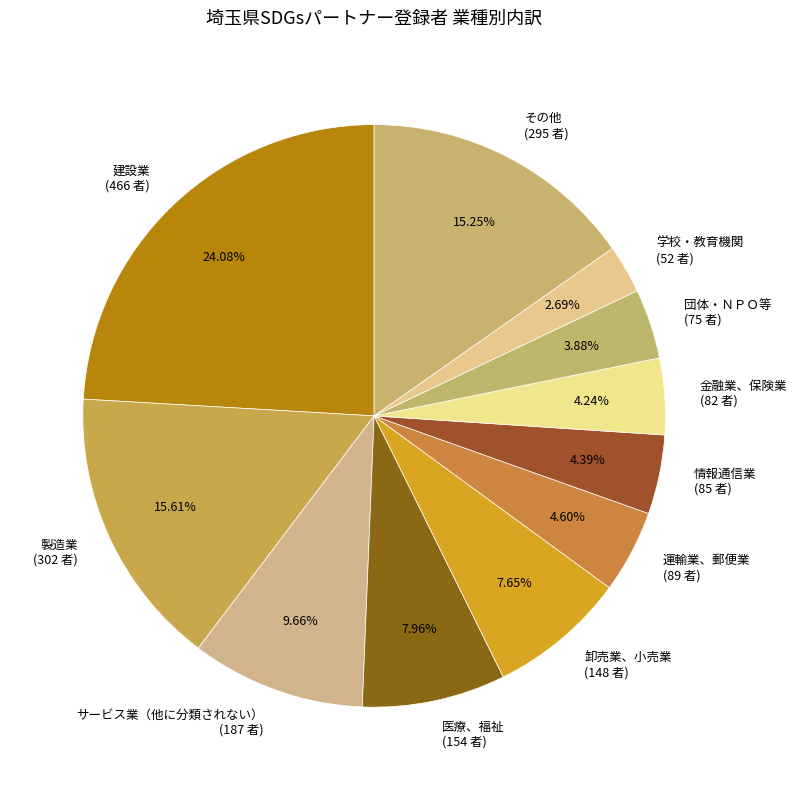

To the nearest percent, what portion does 卸売業、小売業 represent?

8%